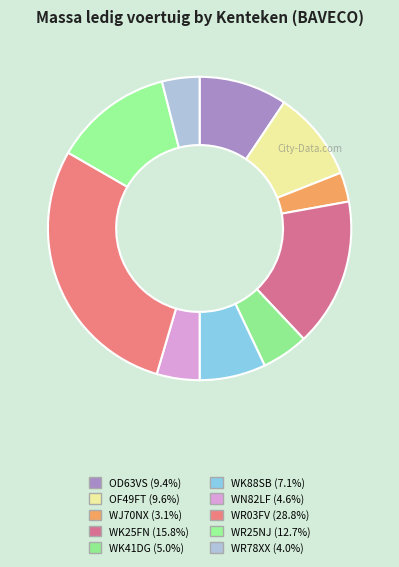

The WK41DG slice represents 11% of the pie. True or false?

False